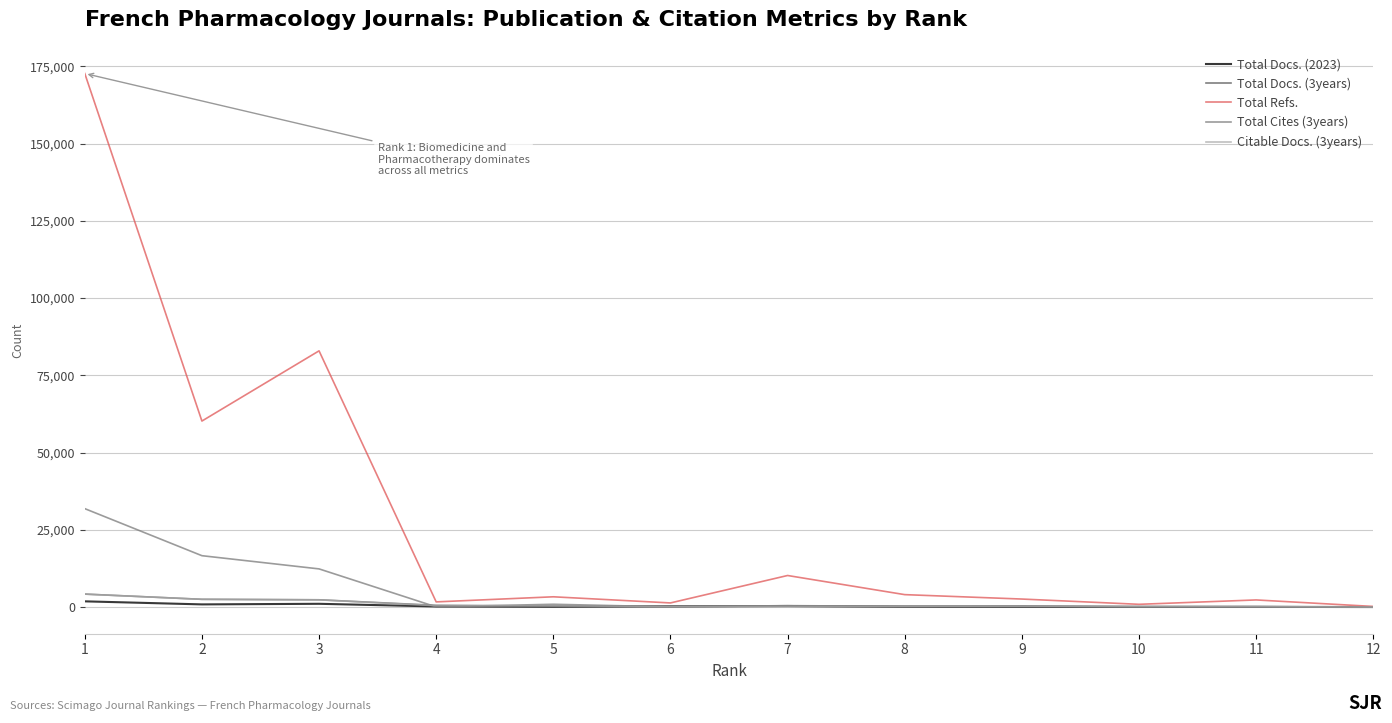

Which series has the widest spread of values?

Total Refs.